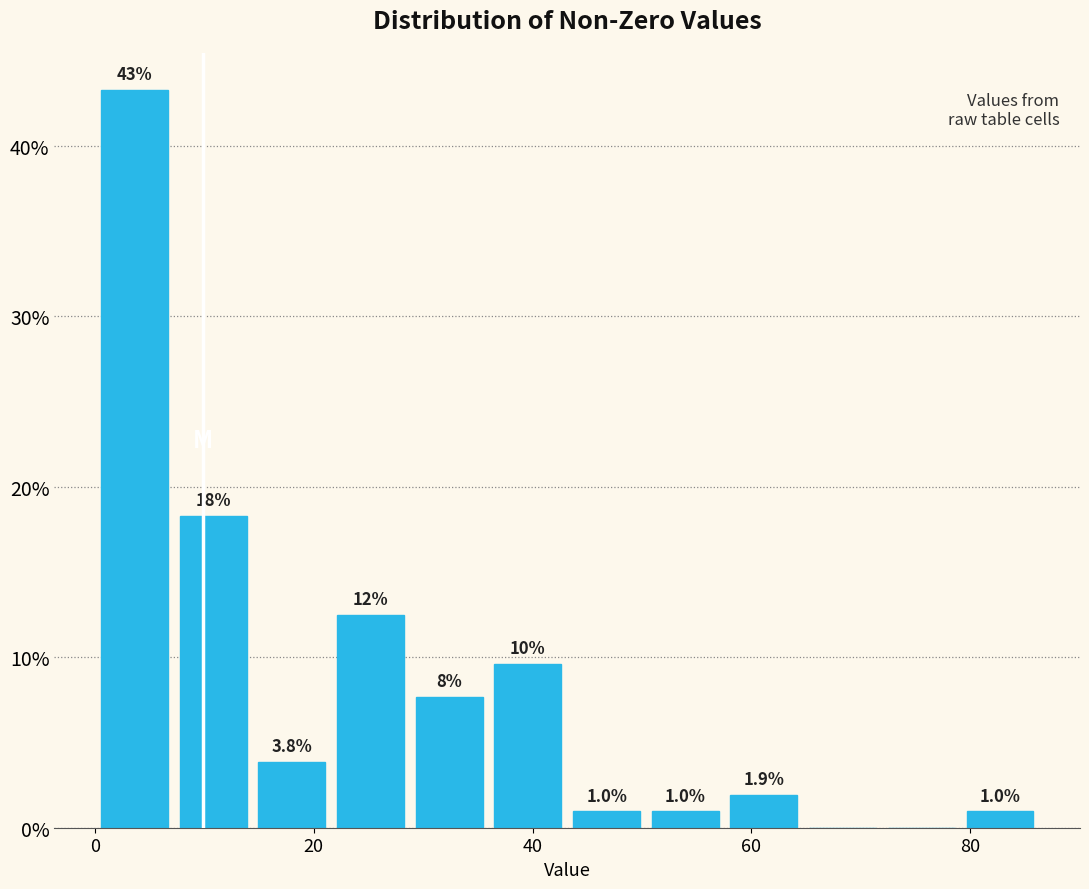

Read against the x-axis, roughly where is the centre of the tallest bar?

4